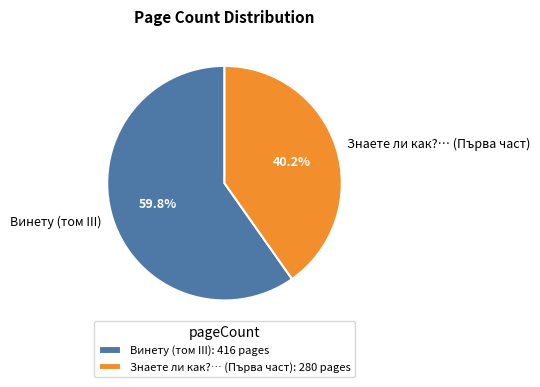

How many slices are in this pie chart?

2